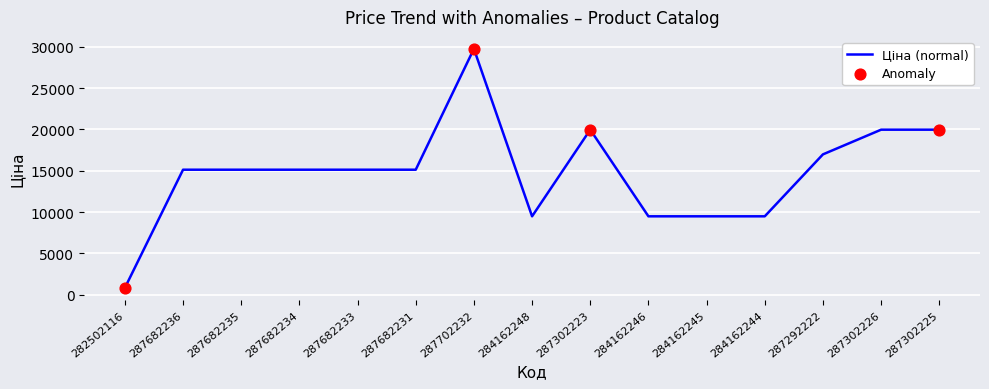

What is the minimum value shown in the chart?

818.5